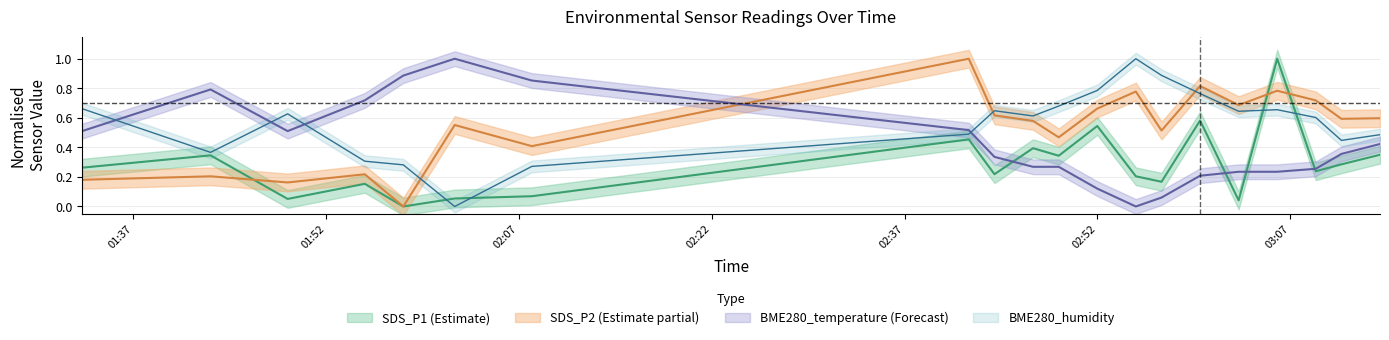

At which category does the chart reach its minimum across all series?

2022/06/04 01:58